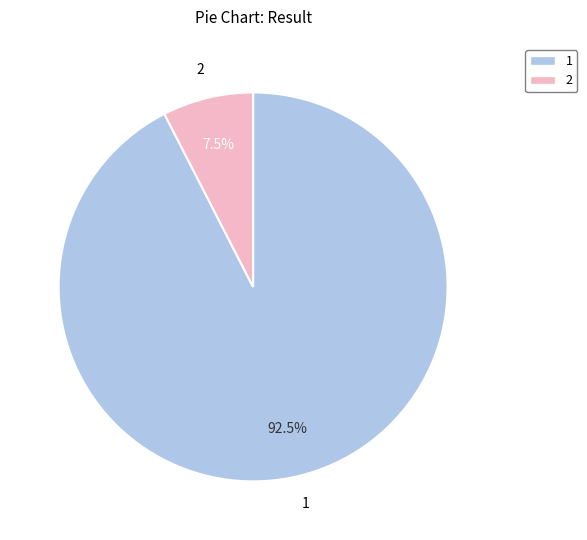

What is the smallest slice in the pie chart?

2